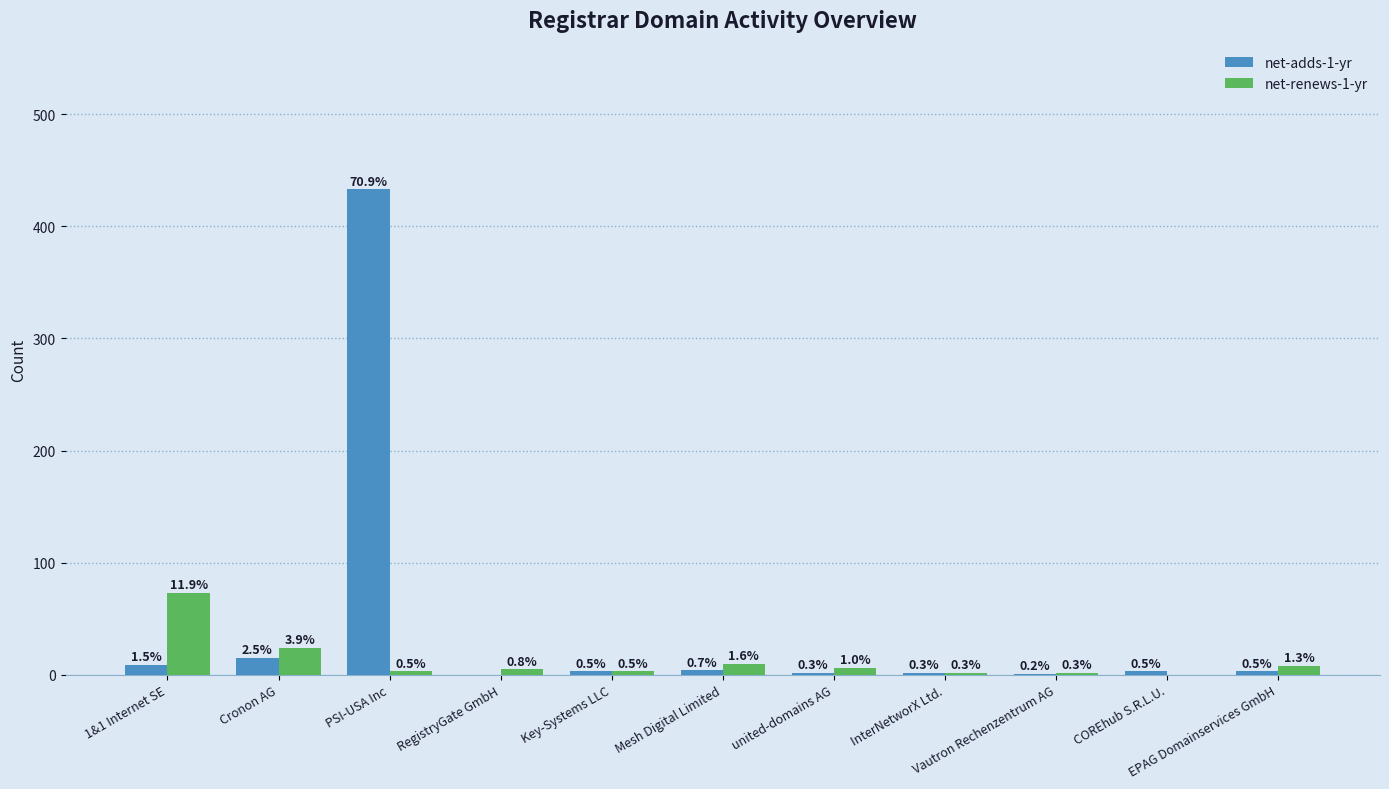

Between RegistryGate GmbH and InterNetworX Ltd., which series saw the biggest shift?

net-renews-1-yr